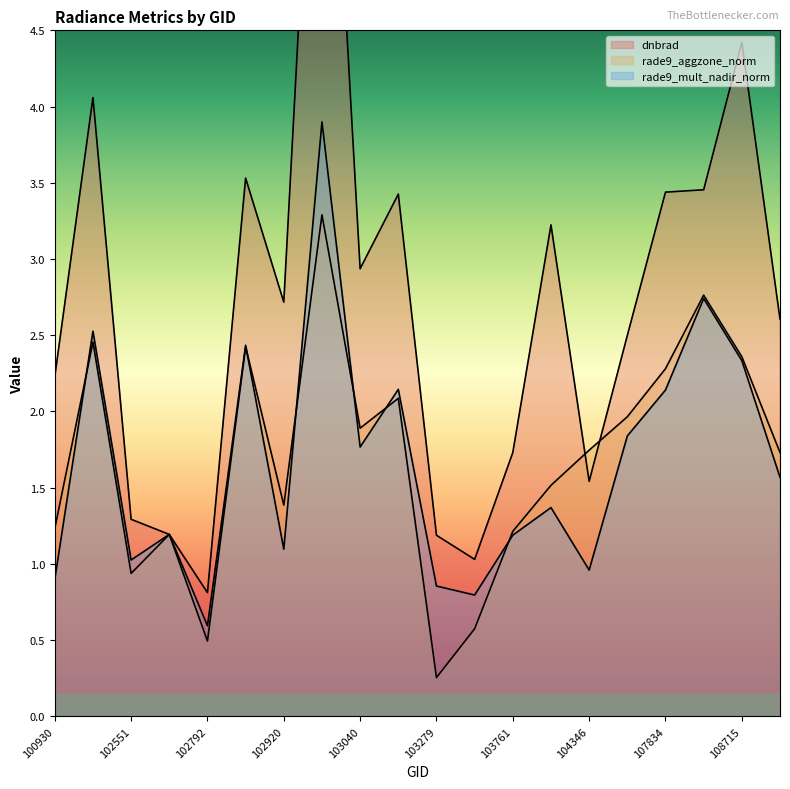

Is it true that rade9_mult_nadir_norm equals 0.2 at 103397?

False